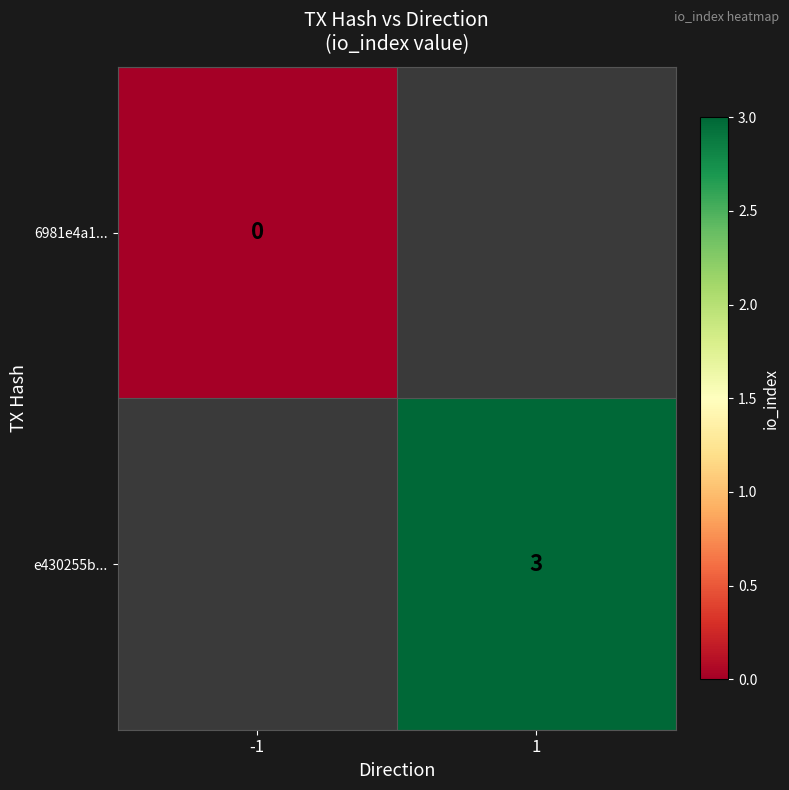

The value of e430255b... at 1 is 4.8. True or false?

False